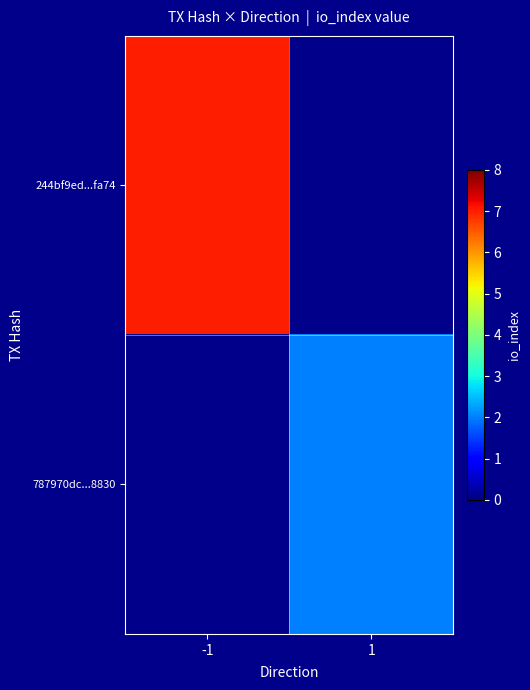

What is the maximum value shown in the chart?

7.0